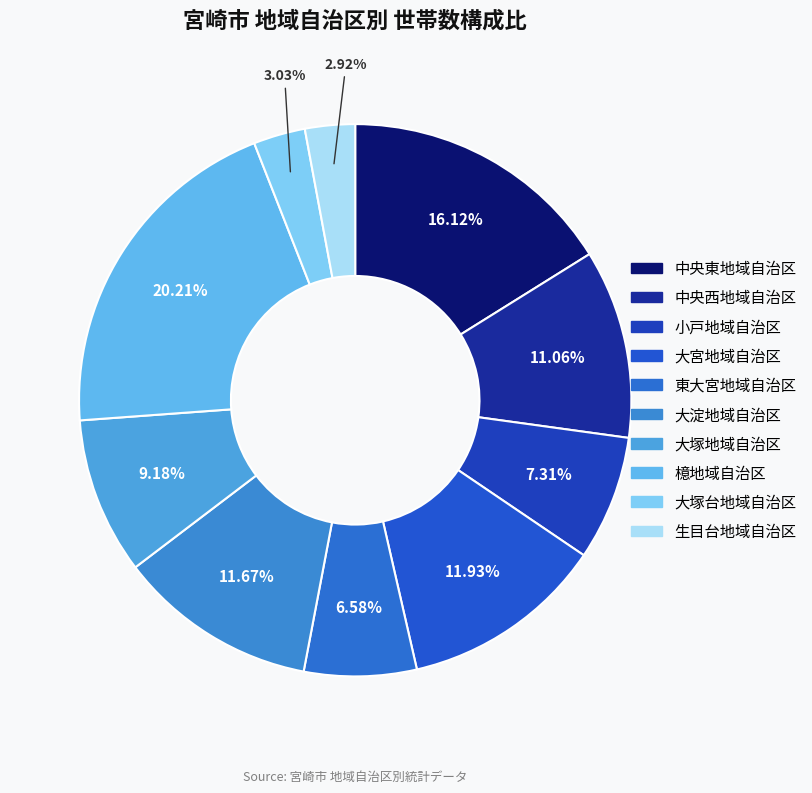

Combined, what portion of the pie is 大淀地域自治区 and 檍地域自治区?

31.9%